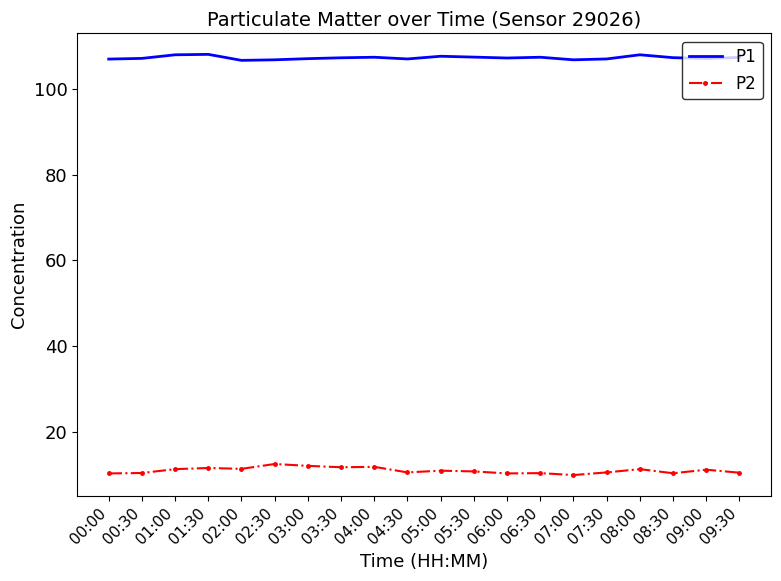

At how many categories does at least one series exceed 71?

20